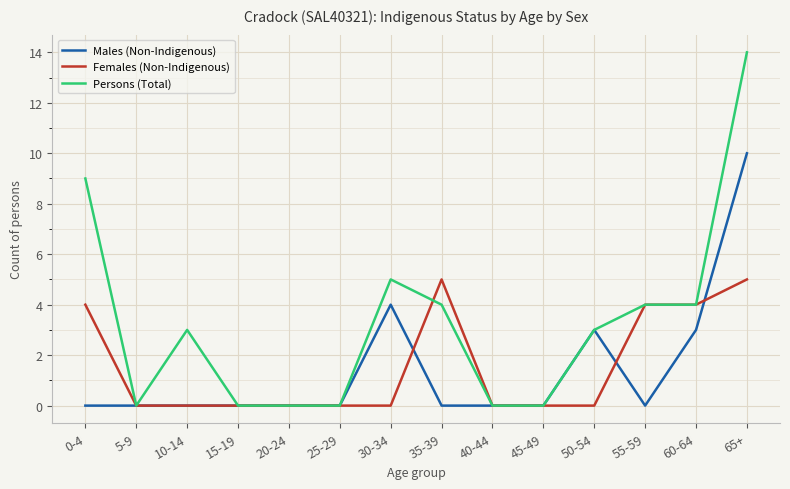

True or false: Males (Non-Indigenous) has a value of 0 at 40-44.

True